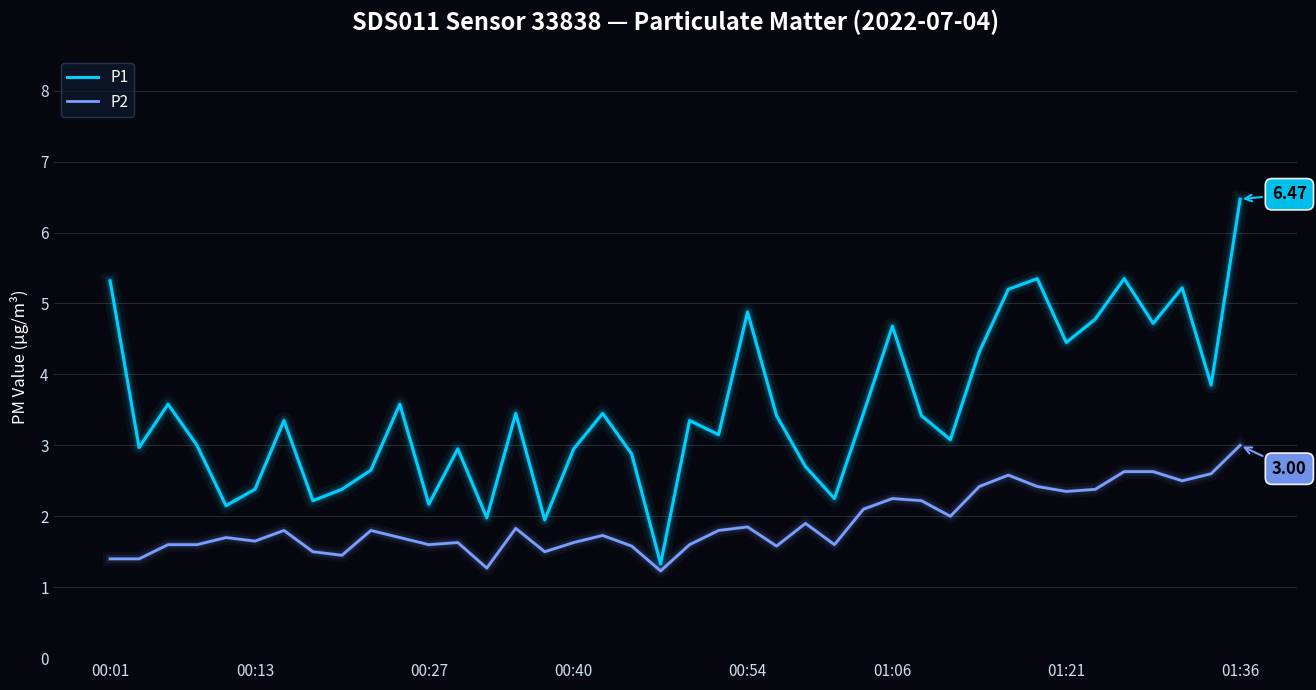

What is the difference between the maximum and minimum values in the P1 series?

5.1